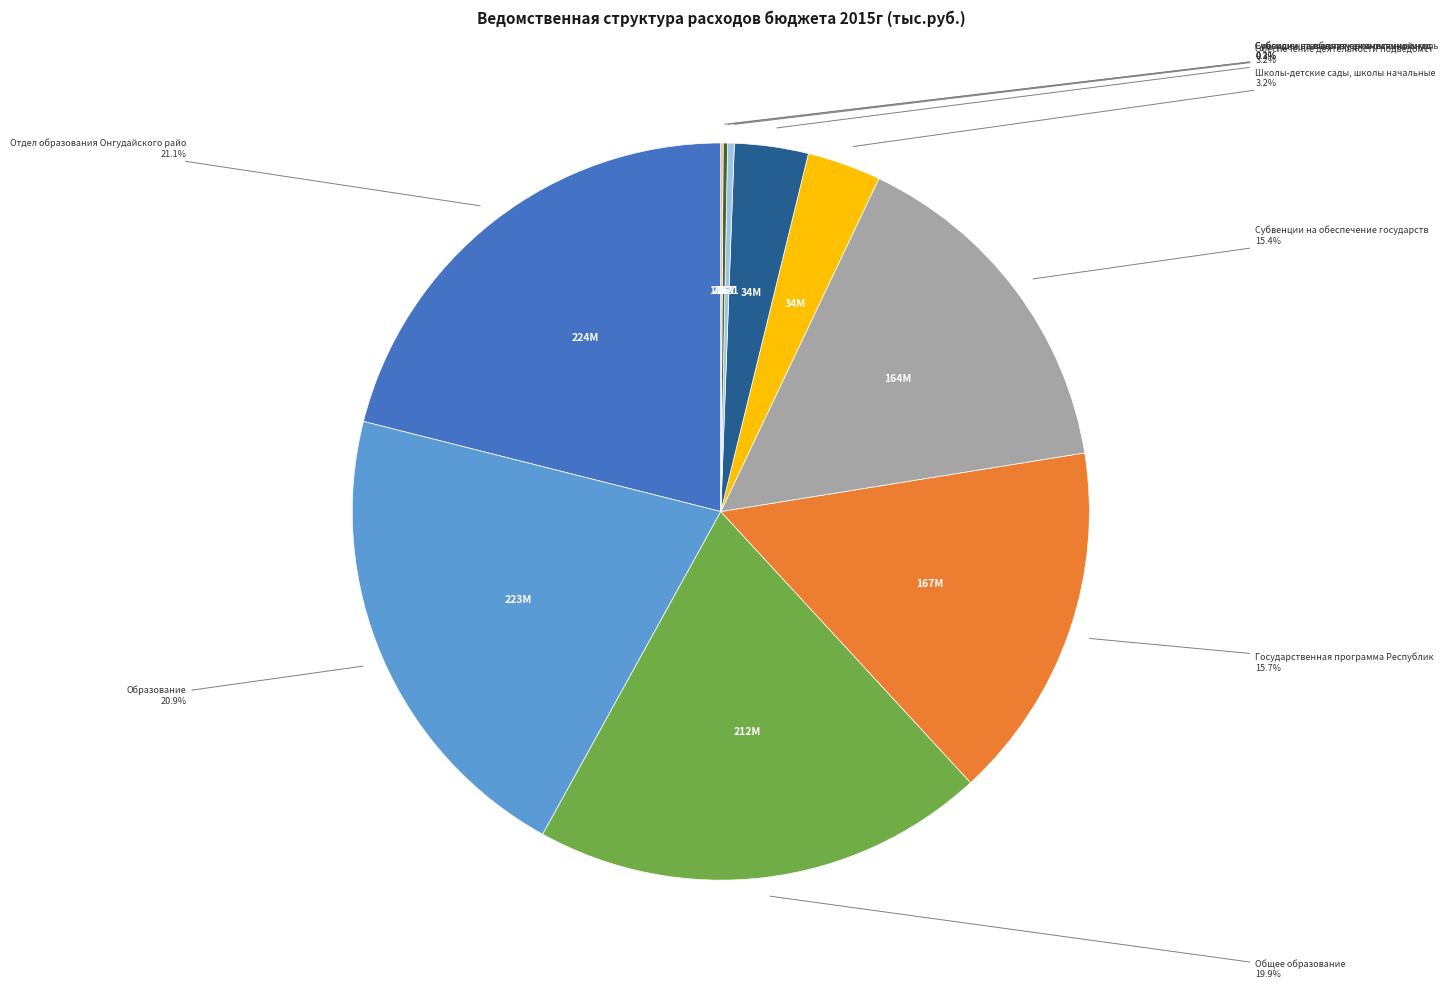

Is there any slice that represents more than half of the pie?

No